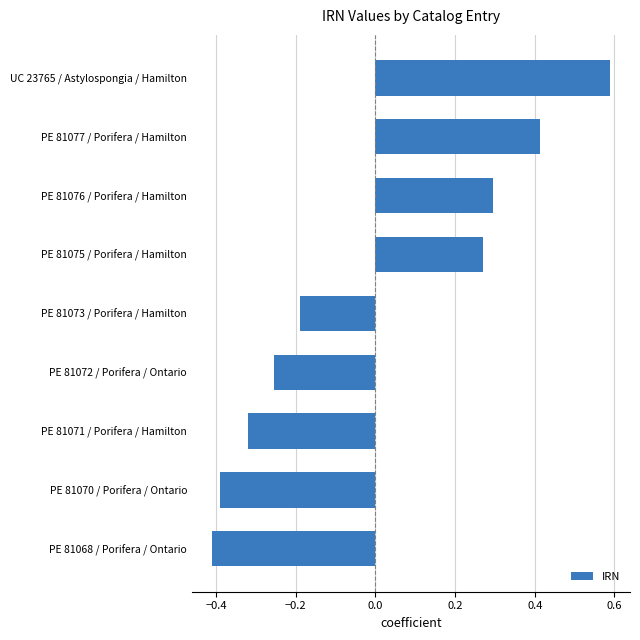

Count the number of categories in the chart.

9